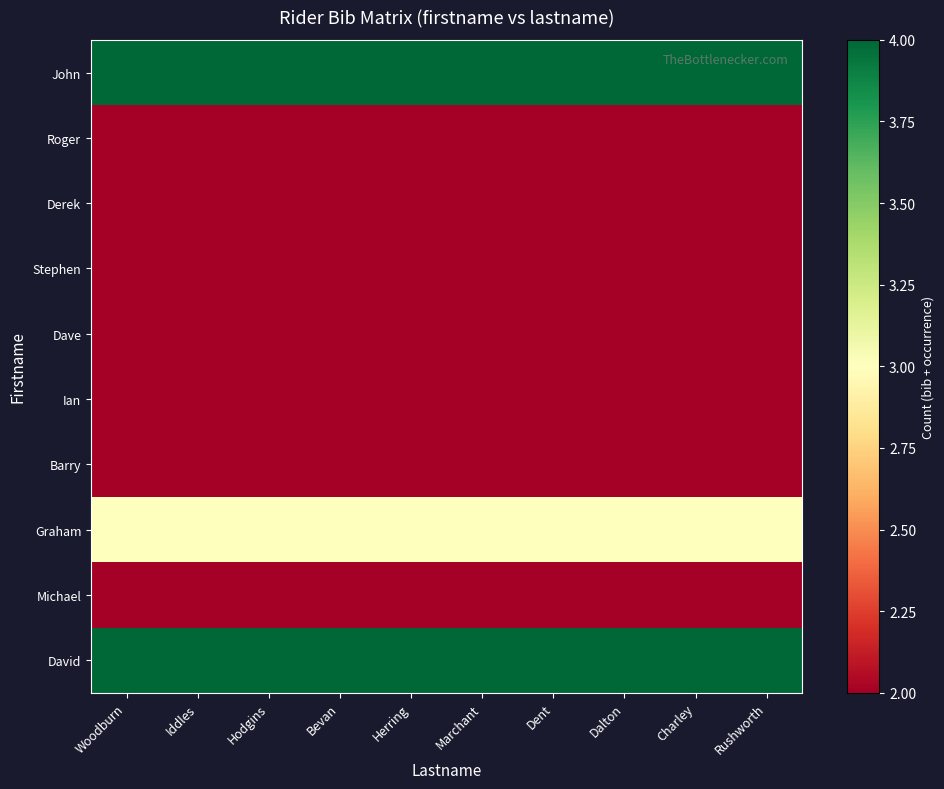

Reading left to right, list all the values displayed in this chart.

John: Woodburn=4	Iddles=4	Hodgins=4	Bevan=4	Herring=4	Marchant=4	Dent=4	Dalton=4	Charley=4	Rushworth=4
Roger: Woodburn=2	Iddles=2	Hodgins=2	Bevan=2	Herring=2	Marchant=2	Dent=2	Dalton=2	Charley=2	Rushworth=2
Derek: Woodburn=2	Iddles=2	Hodgins=2	Bevan=2	Herring=2	Marchant=2	Dent=2	Dalton=2	Charley=2	Rushworth=2
Stephen: Woodburn=2	Iddles=2	Hodgins=2	Bevan=2	Herring=2	Marchant=2	Dent=2	Dalton=2	Charley=2	Rushworth=2
Dave: Woodburn=2	Iddles=2	Hodgins=2	Bevan=2	Herring=2	Marchant=2	Dent=2	Dalton=2	Charley=2	Rushworth=2
Ian: Woodburn=2	Iddles=2	Hodgins=2	Bevan=2	Herring=2	Marchant=2	Dent=2	Dalton=2	Charley=2	Rushworth=2
Barry: Woodburn=2	Iddles=2	Hodgins=2	Bevan=2	Herring=2	Marchant=2	Dent=2	Dalton=2	Charley=2	Rushworth=2
Graham: Woodburn=3	Iddles=3	Hodgins=3	Bevan=3	Herring=3	Marchant=3	Dent=3	Dalton=3	Charley=3	Rushworth=3
Michael: Woodburn=2	Iddles=2	Hodgins=2	Bevan=2	Herring=2	Marchant=2	Dent=2	Dalton=2	Charley=2	Rushworth=2
David: Woodburn=4	Iddles=4	Hodgins=4	Bevan=4	Herring=4	Marchant=4	Dent=4	Dalton=4	Charley=4	Rushworth=4